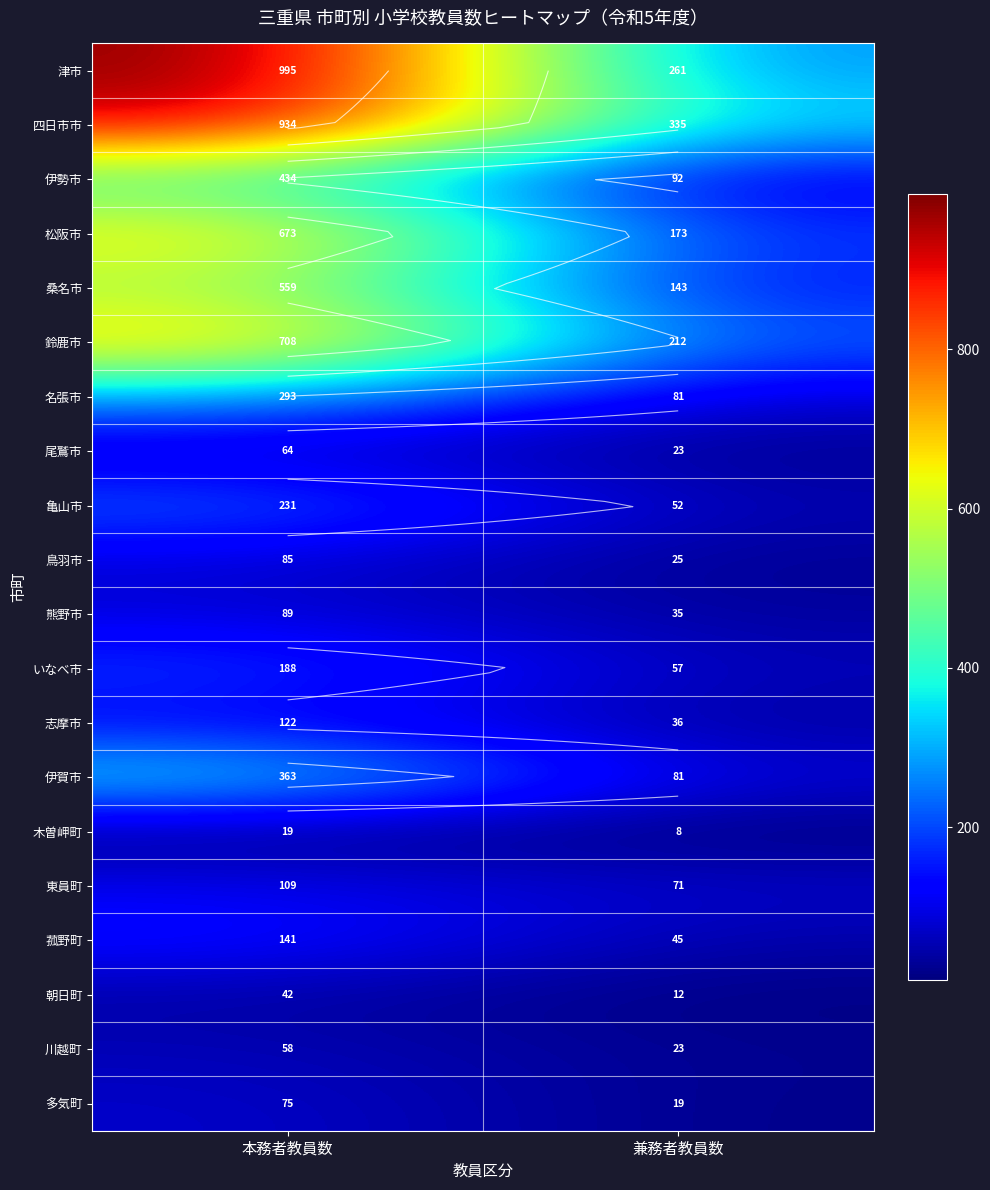

What is the sum of the 伊勢市 values at 本務者教員数 and 兼務者教員数?

526